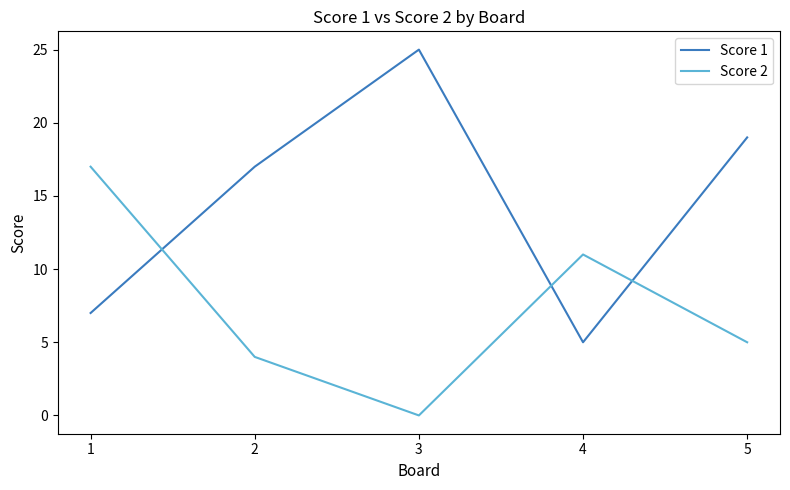

The value of Score 2 at 5 is 8. True or false?

False